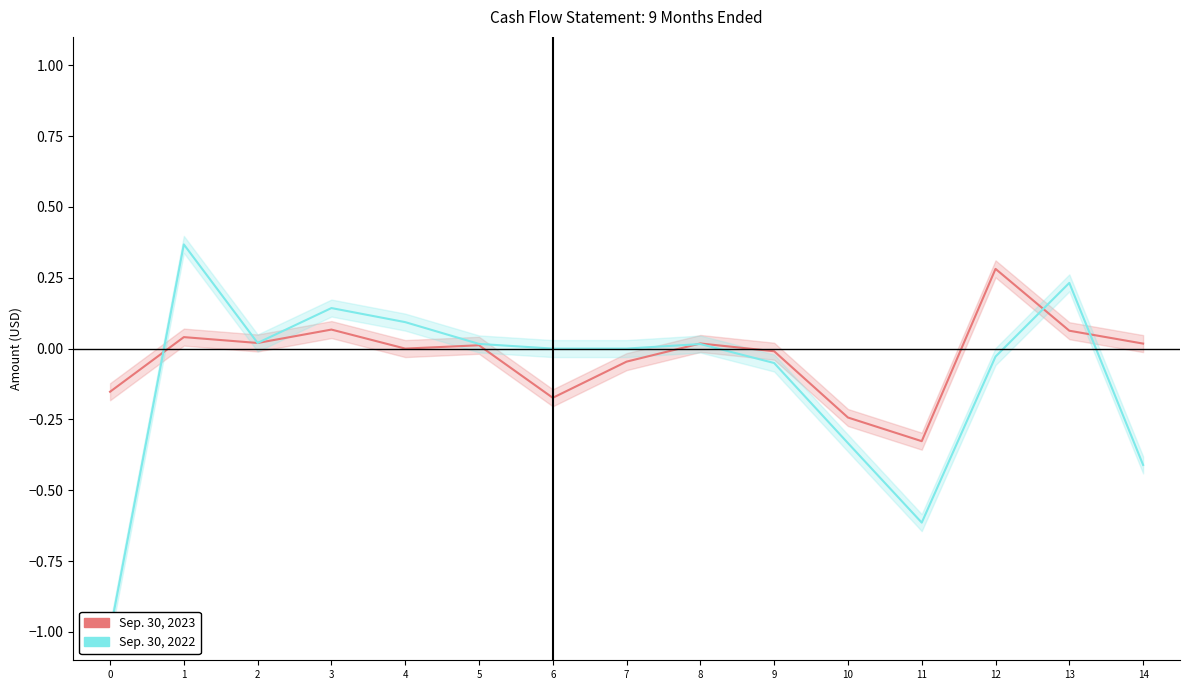

Reading left to right, extract all data points from this chart.

Sep. 30, 2023: -0.2	0.0	0.0	0.1	0.0	0.0	-0.2	-0.0	0.0	-0.0	-0.2	-0.3	0.3	0.1	0.0
Sep. 30, 2022: -1.0	0.4	0.0	0.1	0.1	0.0	0.0	0.0	0.0	-0.1	-0.3	-0.6	-0.0	0.2	-0.4